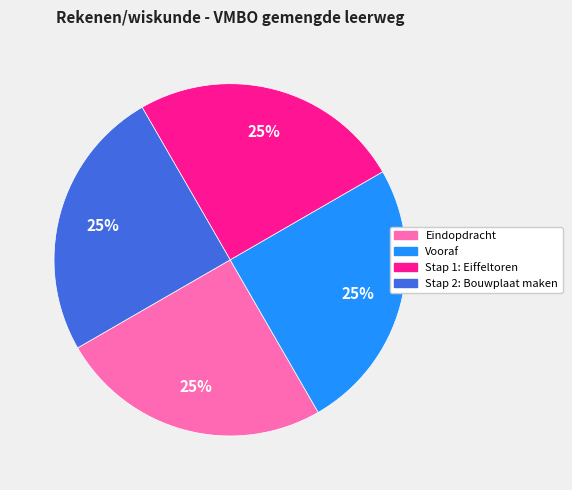

True or false: Stap 1: Eiffeltoren accounts for 35% of the total.

False